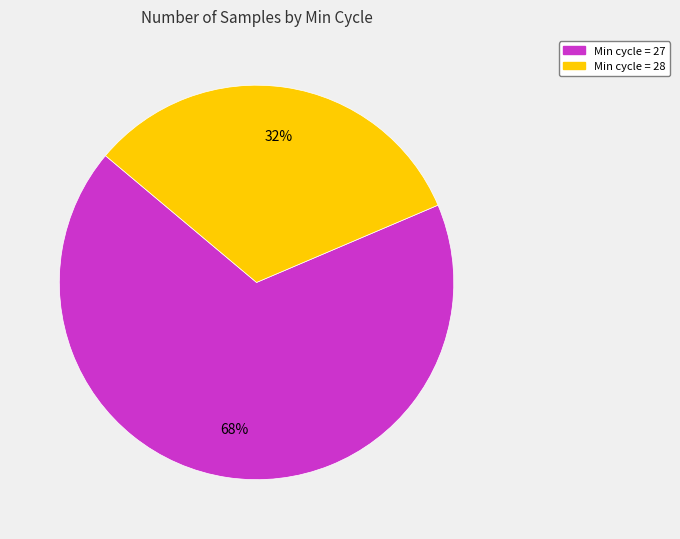

To the nearest percent, what is the average slice percentage?

50%